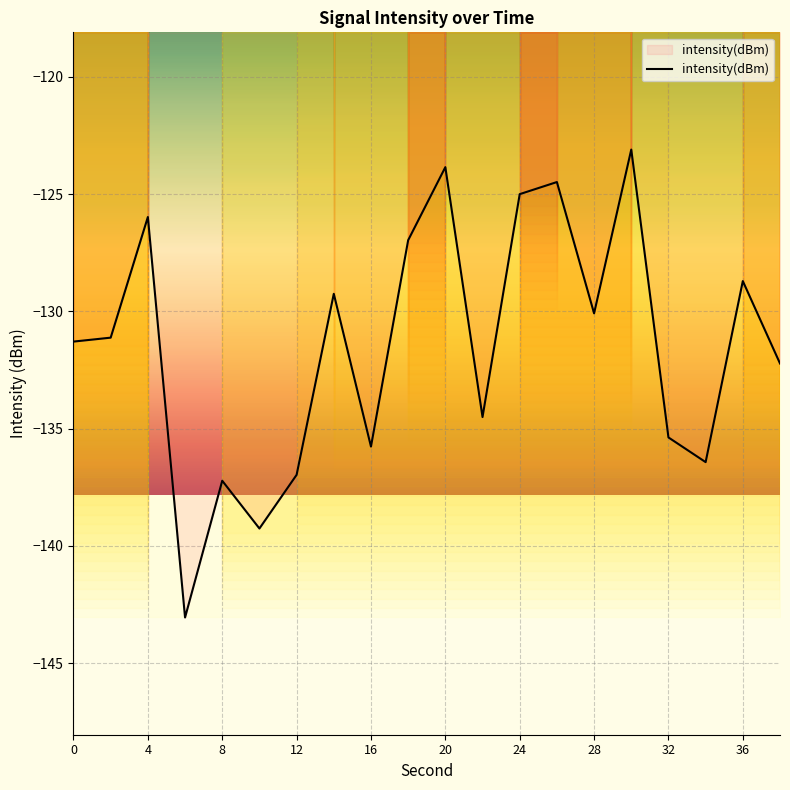

What is the maximum value shown in the chart?

-123.1